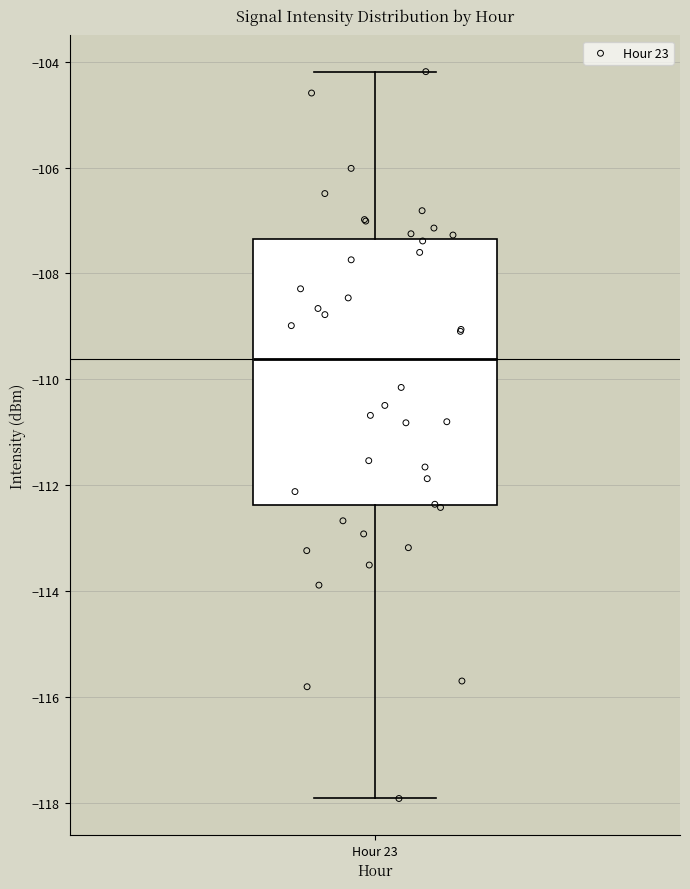

Transcribe this box plot: give where the median line is, the range the box spans, and where the two whiskers end, as read against the y-axis. The values are not printed on the chart, so give them approximately, as read against the axis.

median -109.6, box -112.4 to -107.4, whiskers -118.0 to -104.2